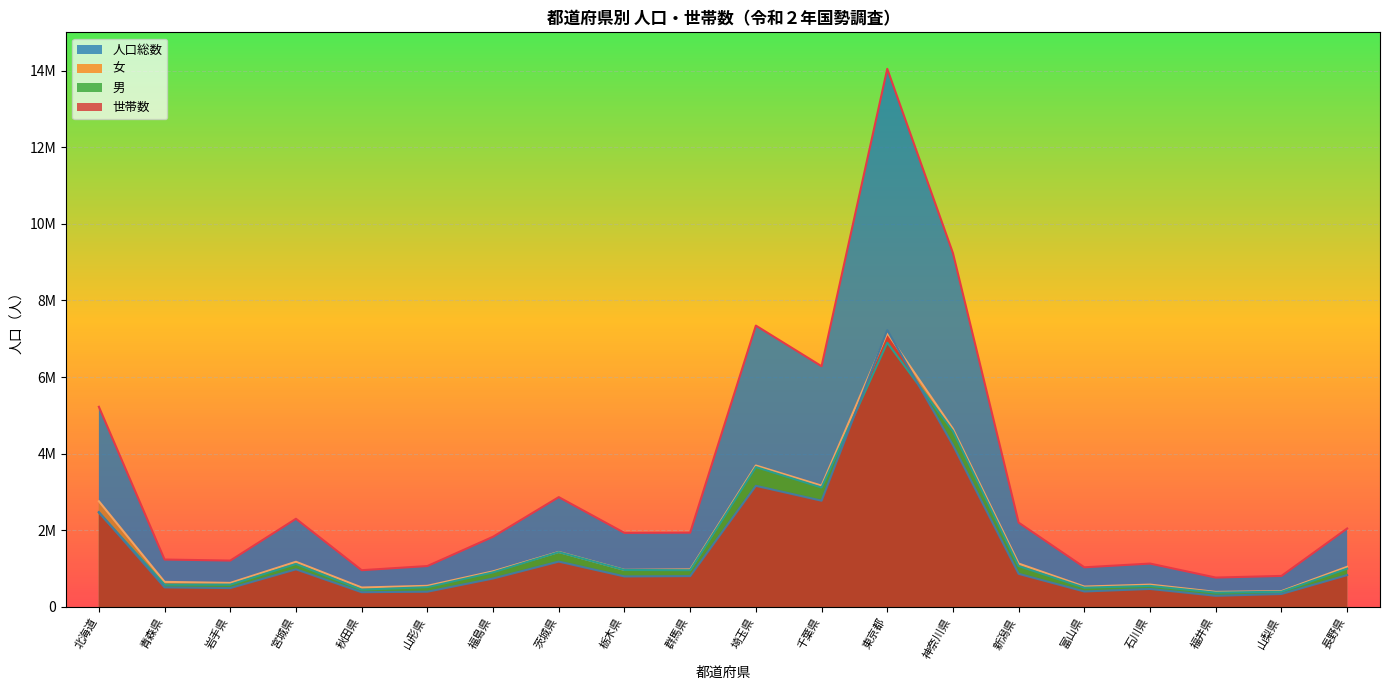

Which series has the largest total across all categories?

人口総数